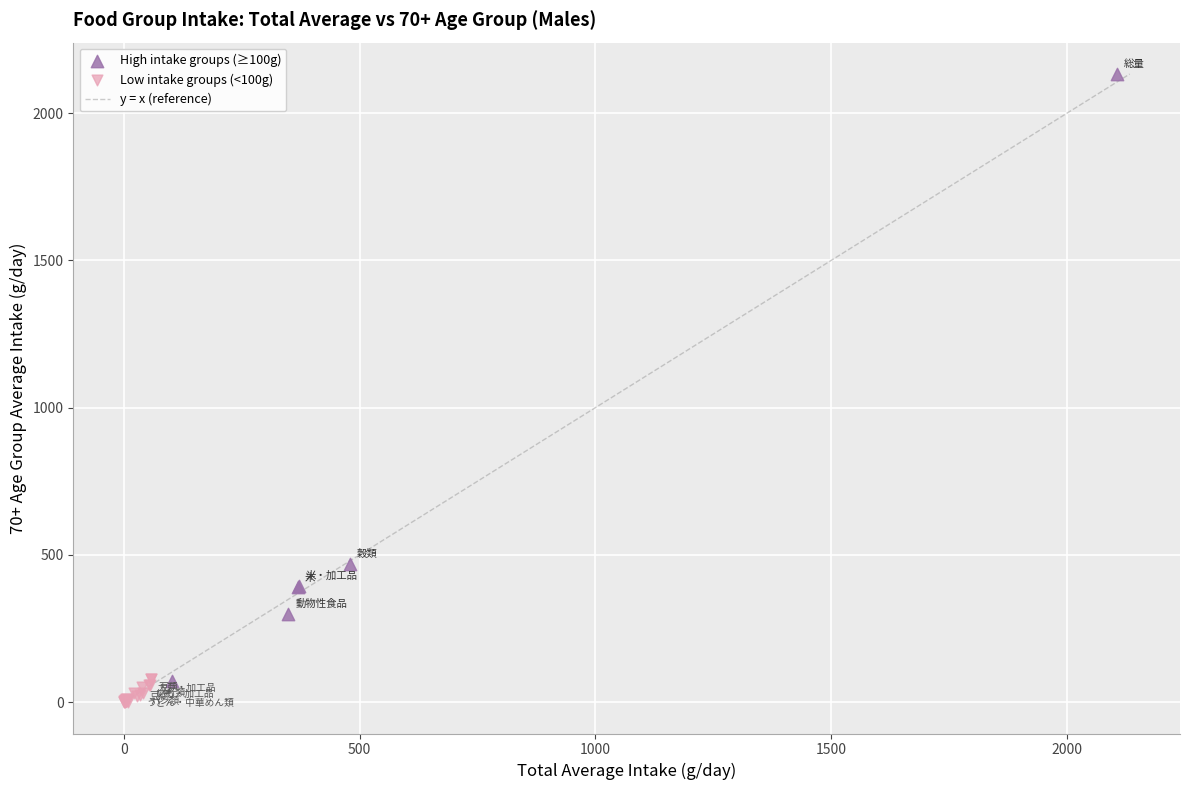

Which series has the widest spread of Y values?

High intake groups (≥100g)